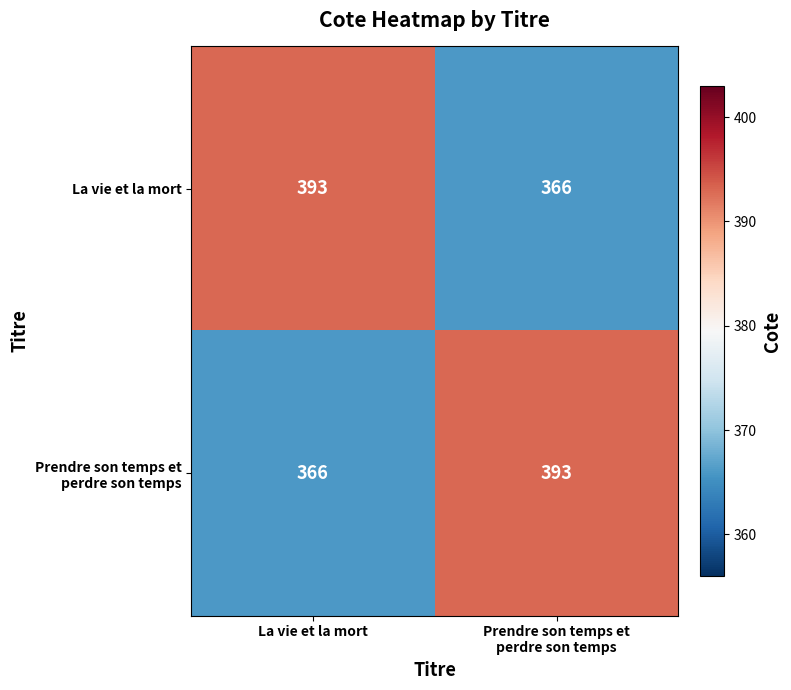

What is the minimum value for La vie et la mort?

366